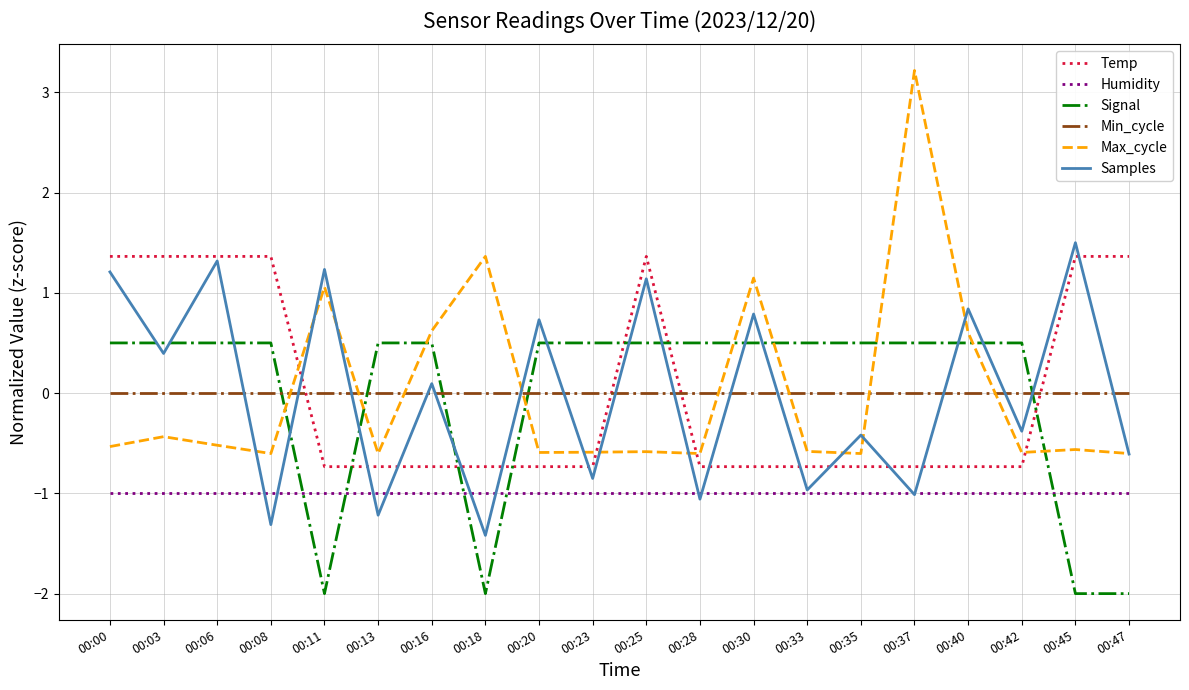

The Signal series shows -1.1 at 00:11. True or false?

False